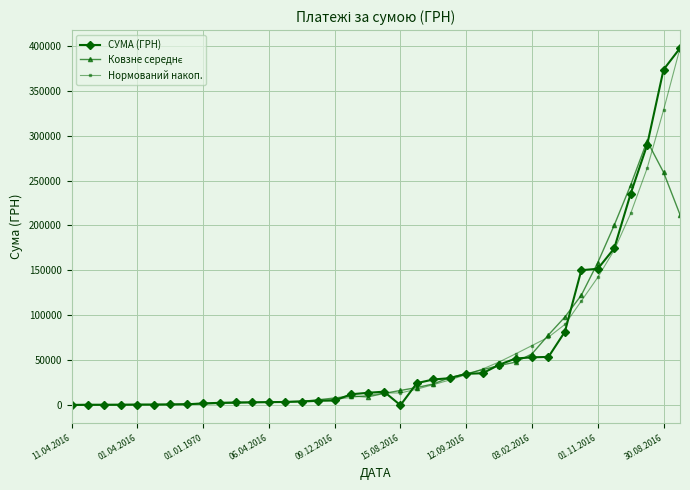

What is the highest value of the Нормований накоп. series?

397314.8